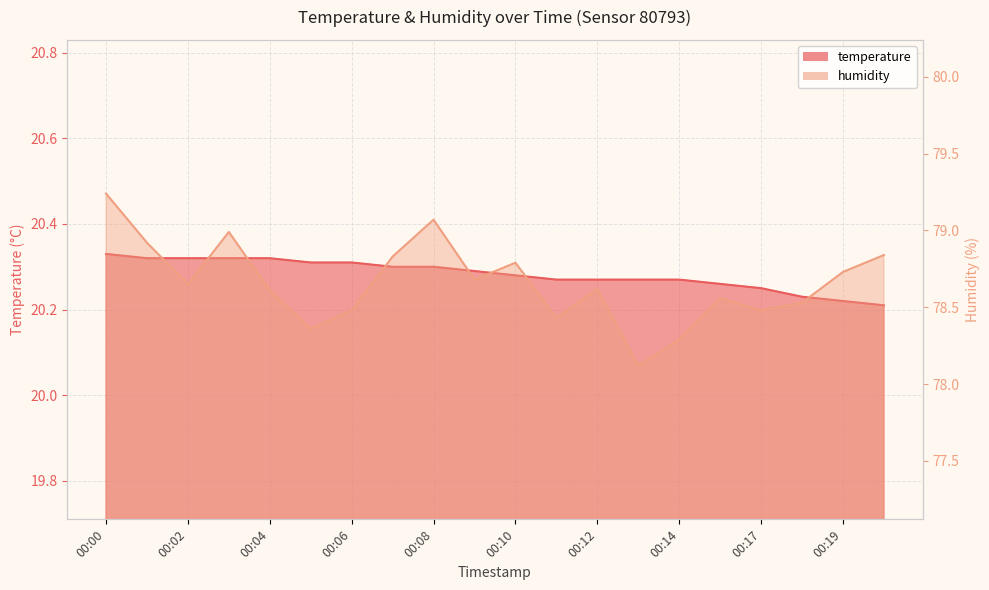

What is the sum of all temperature values?

405.6